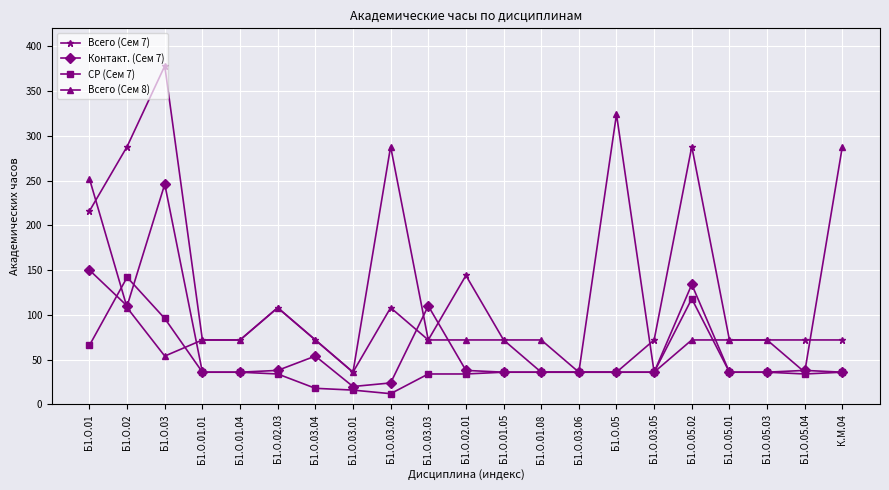

What is the label of the 15th point from the left?

Б1.О.05